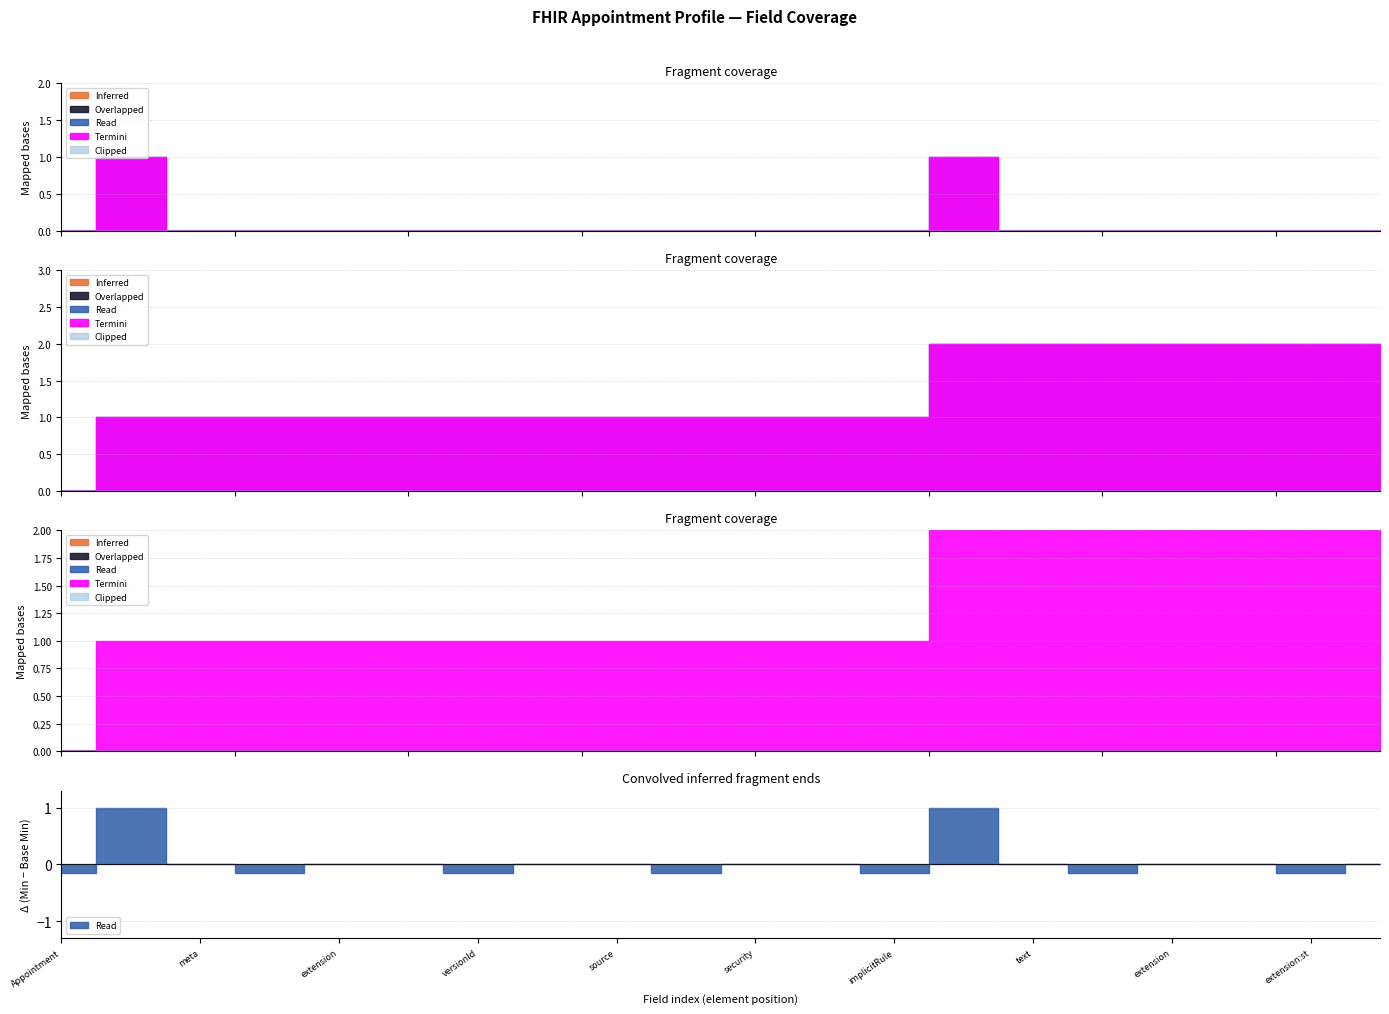

Reading left to right, transcribe all the data shown in this chart.

Min: Appointment=0	Appointment.id=1	Appointment.meta=0	Appointment.meta.id=0	Appointment.meta.extension=0	Appointment.meta.extension:timezone=0	Appointment.meta.versionId=0	Appointment.meta.lastUpdated=0	Appointment.meta.source=0	Appointment.meta.profile=0	Appointment.meta.security=0	Appointment.meta.tag=0	Appointment.implicitRules=0	Appointment.language=1	Appointment.text=0	Appointment.contained=0	Appointment.extension=0	Appointment.extension:availabilityState=0	Appointment.extension:statusModified=0	Appointment.extension:group=0
Base Min: Appointment=0	Appointment.id=0	Appointment.meta=0	Appointment.meta.id=0	Appointment.meta.extension=0	Appointment.meta.extension:timezone=0	Appointment.meta.versionId=0	Appointment.meta.lastUpdated=0	Appointment.meta.source=0	Appointment.meta.profile=0	Appointment.meta.security=0	Appointment.meta.tag=0	Appointment.implicitRules=0	Appointment.language=0	Appointment.text=0	Appointment.contained=0	Appointment.extension=0	Appointment.extension:availabilityState=0	Appointment.extension:statusModified=0	Appointment.extension:group=0